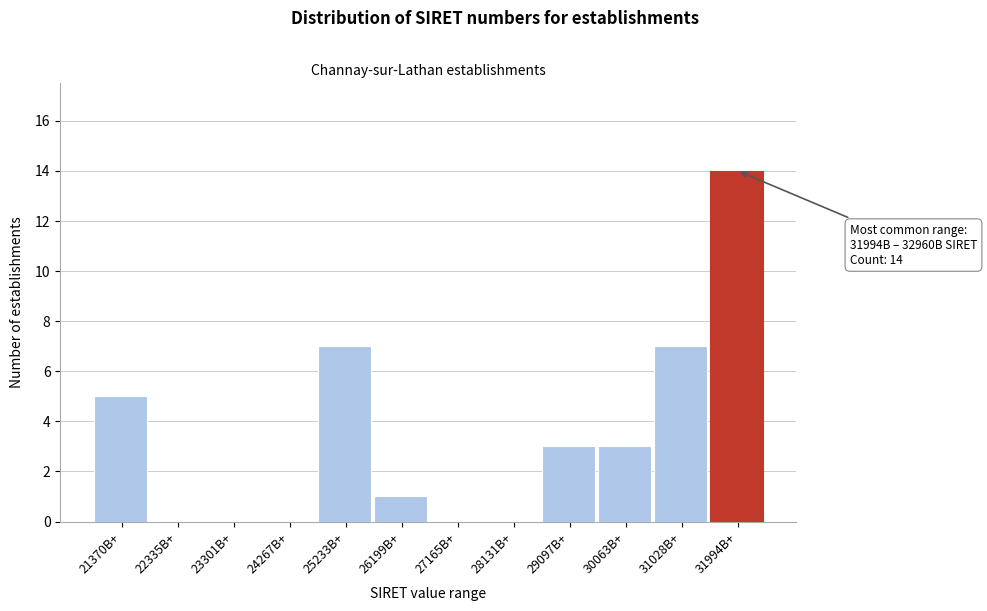

Reading left to right, list all the values displayed in this chart.

21370B+=5	22335B+=0	23301B+=0	24267B+=0	25233B+=7	26199B+=1	27165B+=0	28131B+=0	29097B+=3	30063B+=3	31028B+=7	31994B+=14